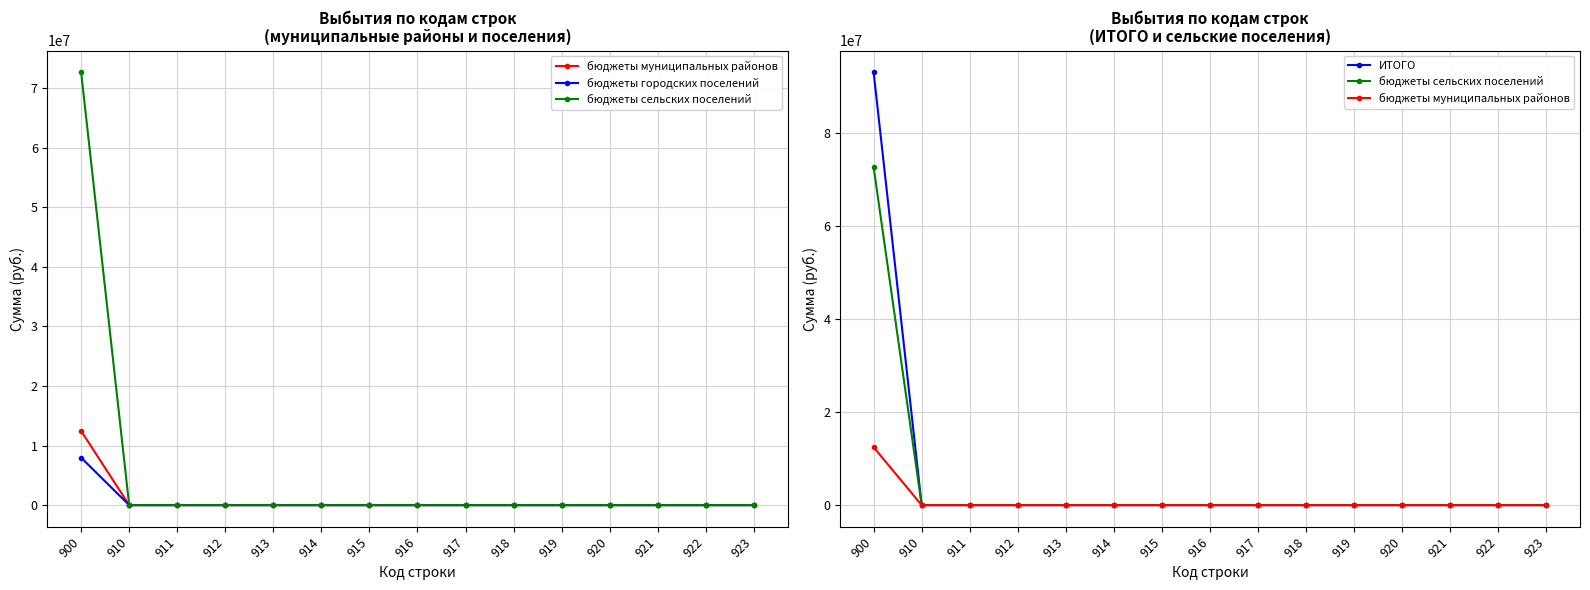

True or false: бюджеты городских поселений and бюджеты сельских поселений cross at least once.

False